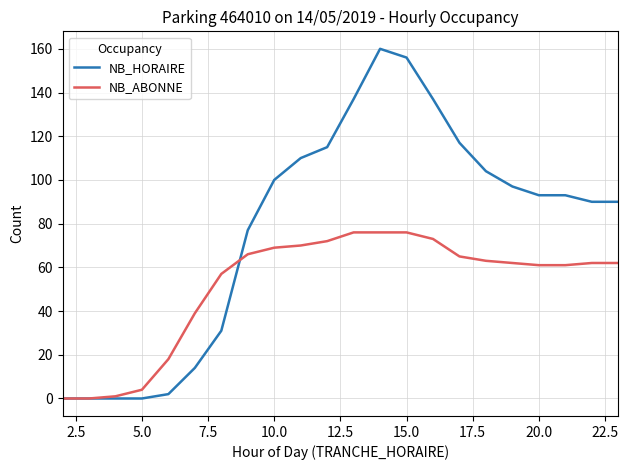

Reading left to right, list all the values displayed in this chart.

NB_HORAIRE: 0	0	0	0	2	14	31	77	100	110	115	137	160	156	137	117	104	97	93	93	90	90
NB_ABONNE: 0	0	1	4	18	39	57	66	69	70	72	76	76	76	73	65	63	62	61	61	62	62